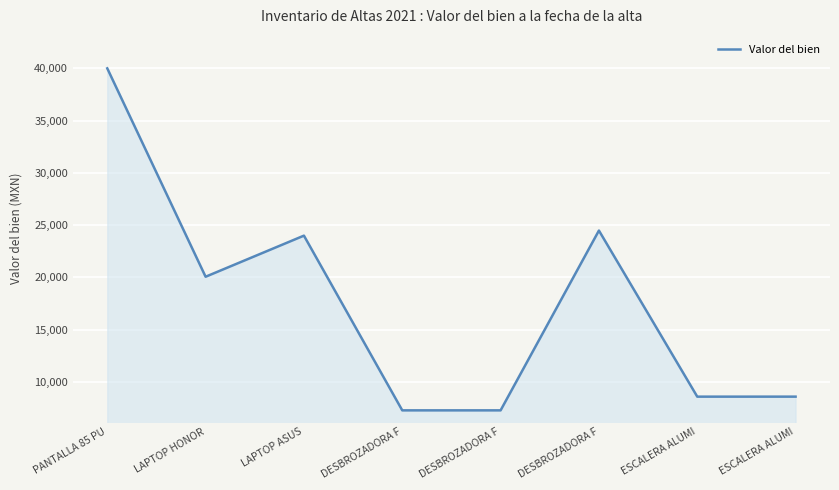

How many categories are shown in the chart?

8